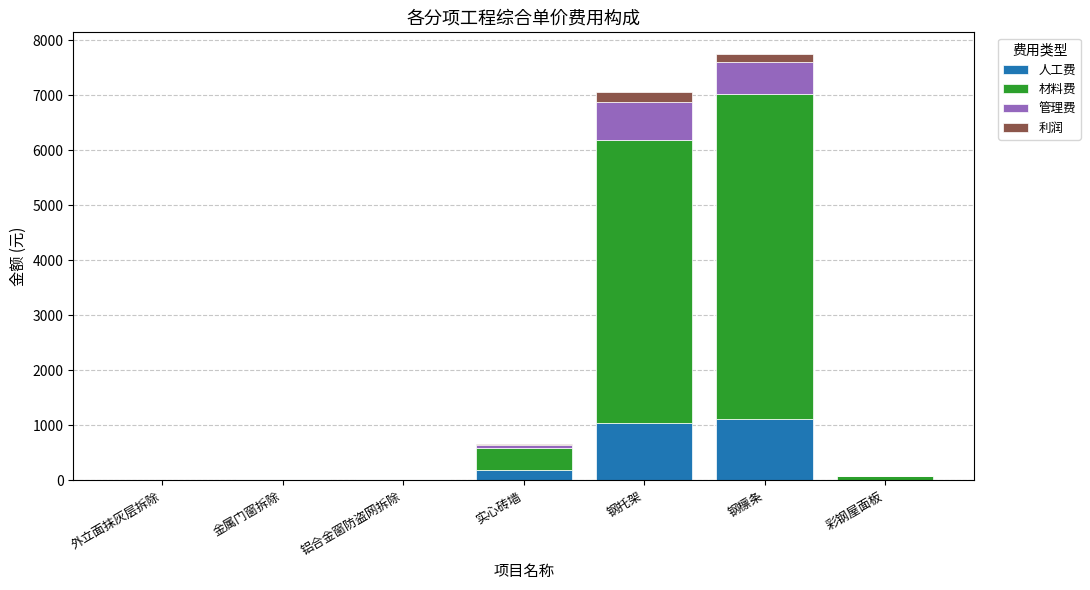

At which category is the sum across all series the highest?

钢檩条